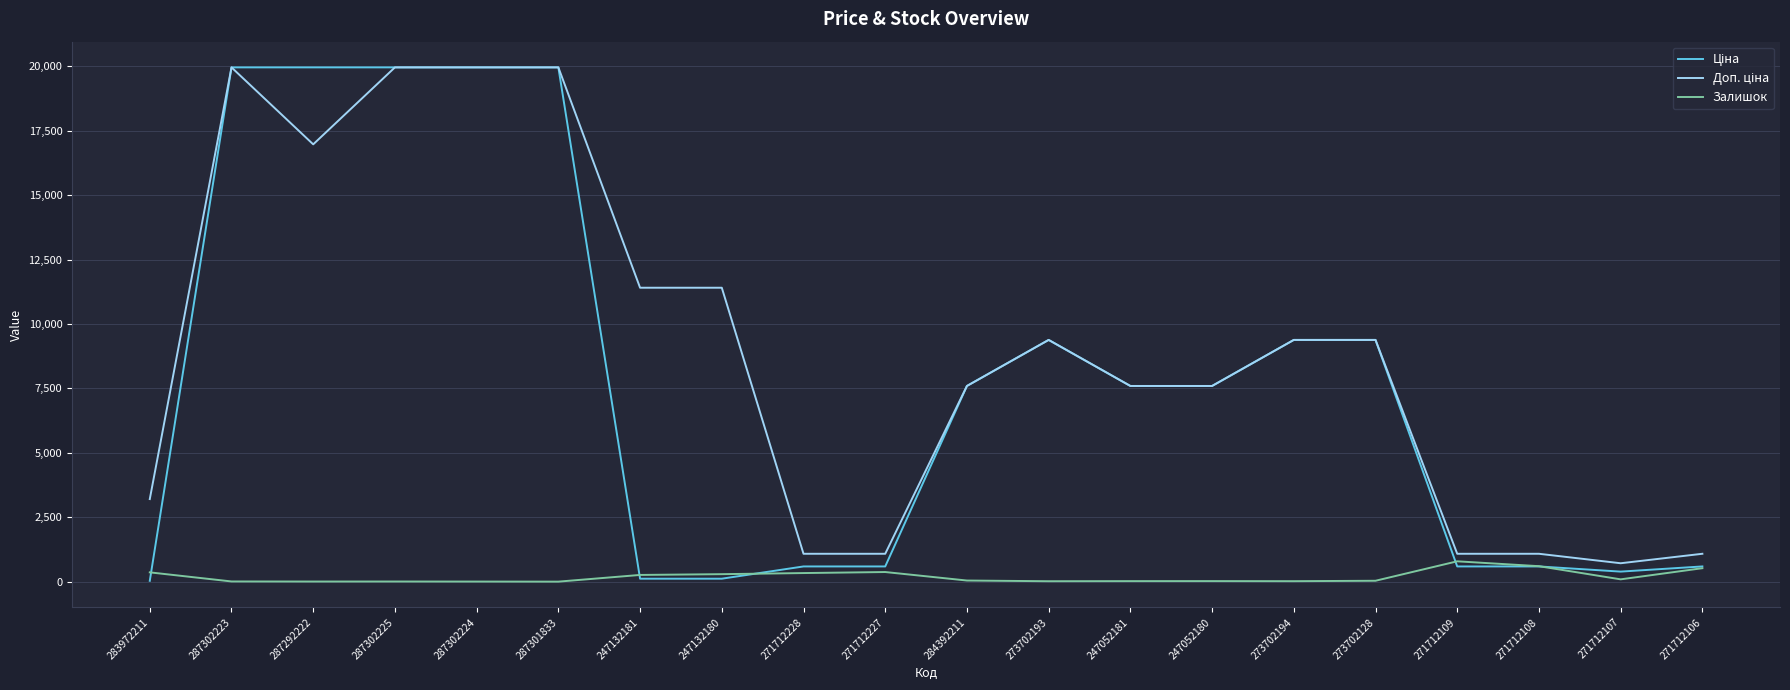

Is this an area chart (filled region under the line)?

No